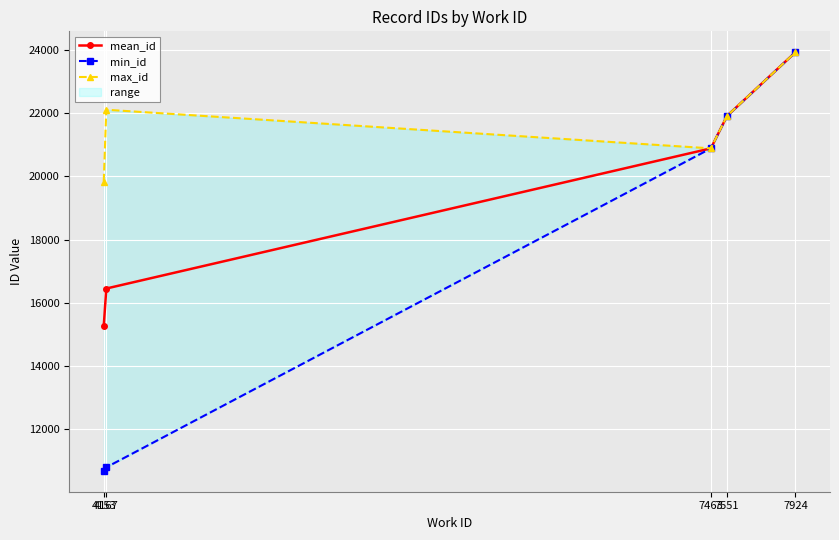

Reading left to right, list all the values displayed in this chart.

mean_id: 15262.0	16451.5	20881.5	21906.0	23920.0
min_id: 10690.0	10800.0	20881.0	21904.0	23920.0
max_id: 19834.0	22103.0	20882.0	21908.0	23920.0